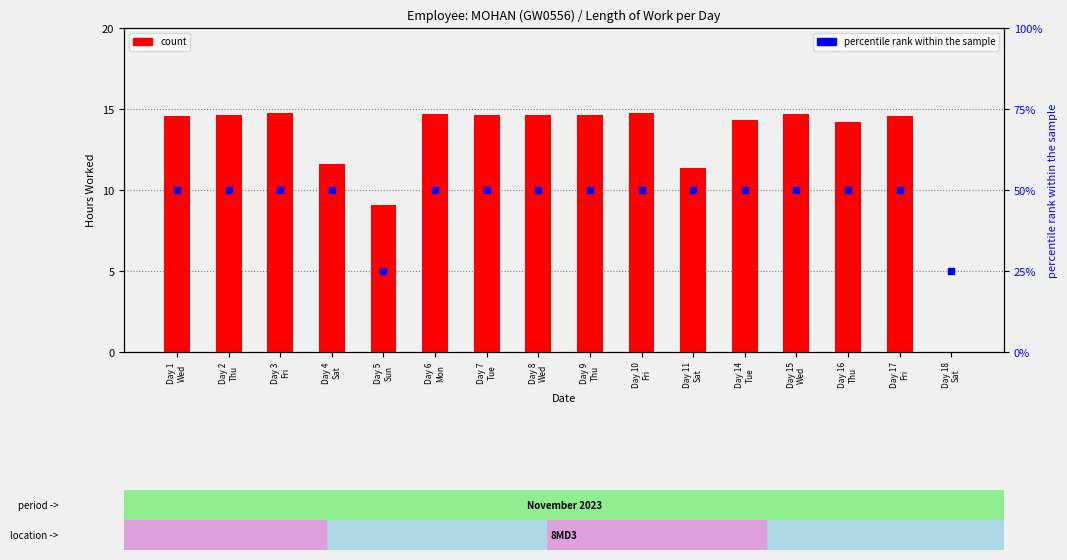

At how many categories does at least one series exceed 12?

12